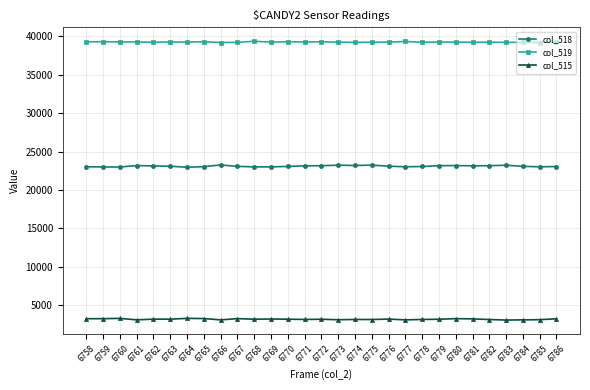

List the series in order of their overall mean, lowest first.

col_515, col_518, col_519